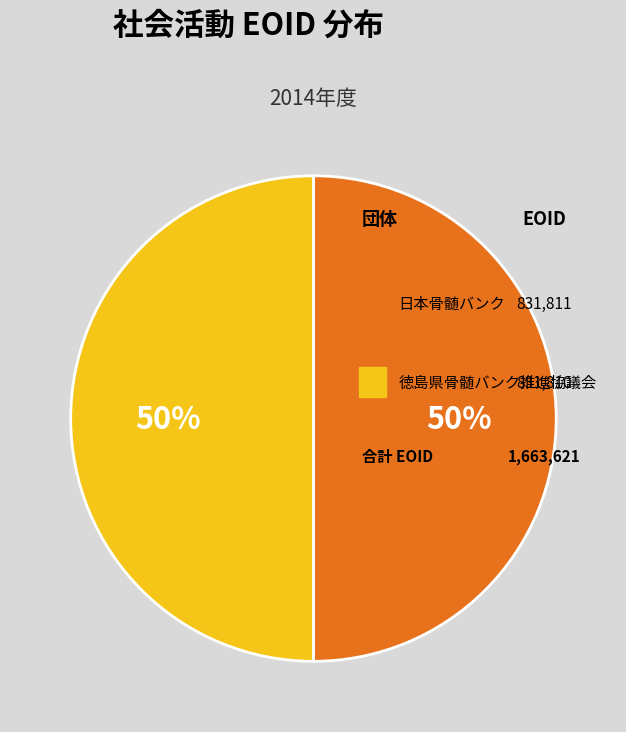

Rank the categories by value from lowest to highest.

徳島県骨髄バンク推進協議会, 日本骨髄バンク